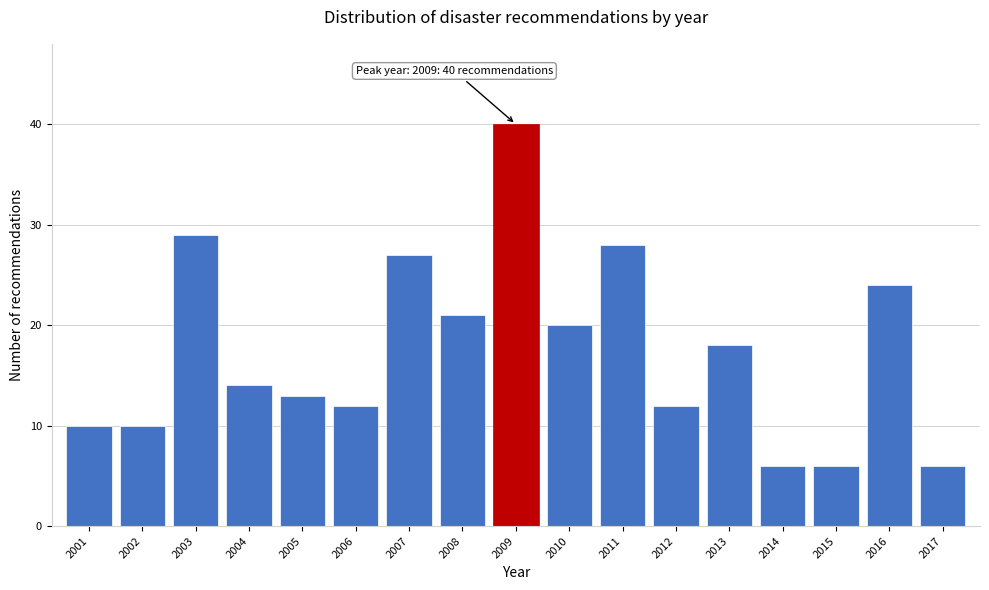

Reading left to right, transcribe all the data shown in this chart.

2001=10	2002=10	2003=29	2004=14	2005=13	2006=12	2007=27	2008=21	2009=40	2010=20	2011=28	2012=12	2013=18	2014=6	2015=6	2016=24	2017=6